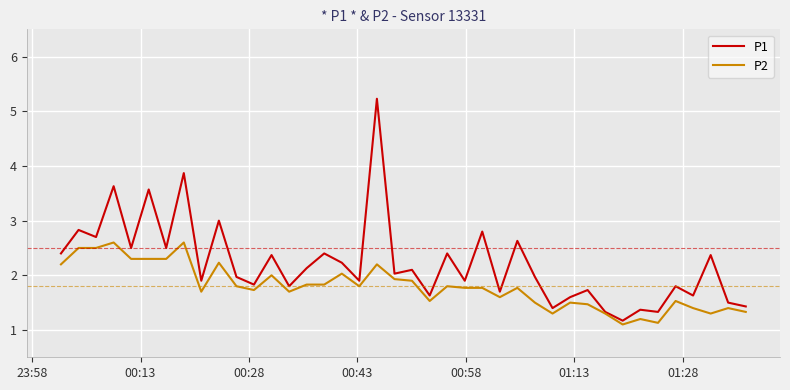

Which series has the largest range (max minus min)?

P1